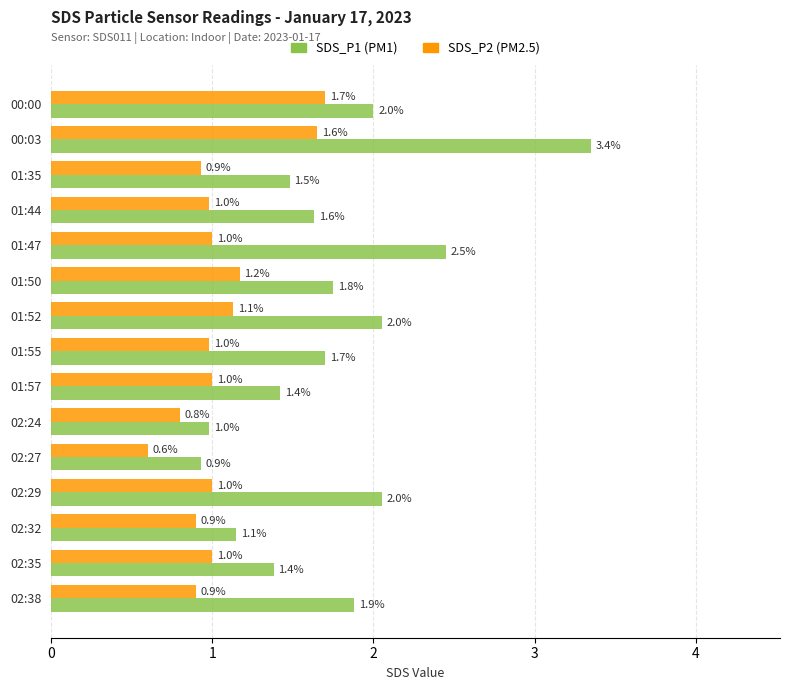

At which category is the sum across all series the highest?

00:03